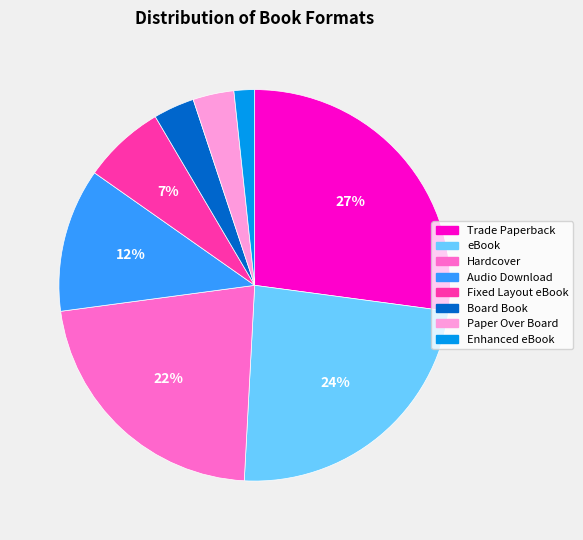

What is the ratio of the value at Fixed Layout eBook to the value at Hardcover?

0.3